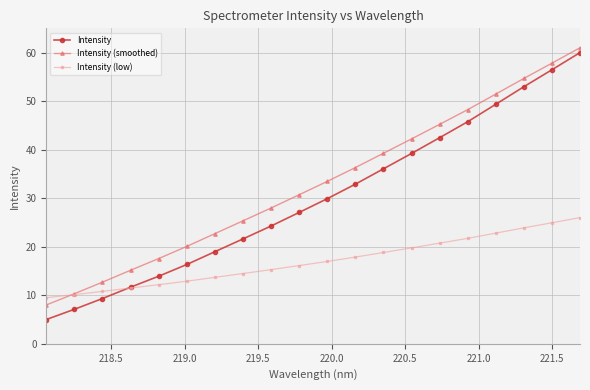

List the series in order of their overall mean, highest first.

Intensity (smoothed), Intensity, Intensity (low)